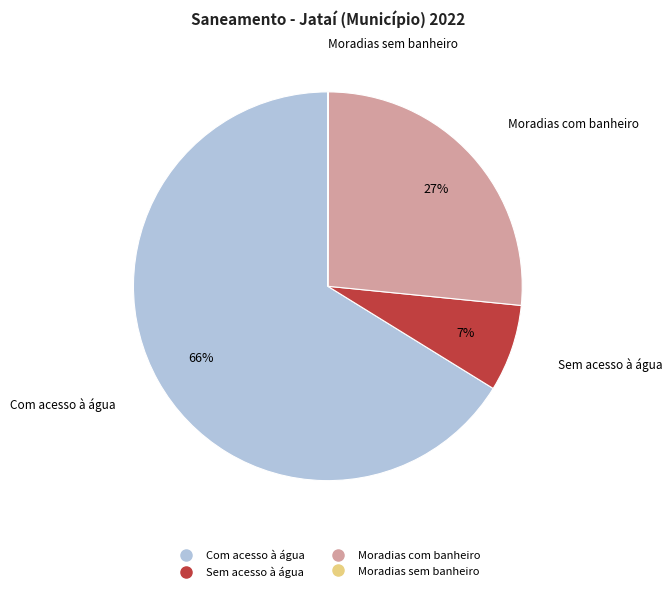

Is there any slice that represents more than half of the pie?

Yes